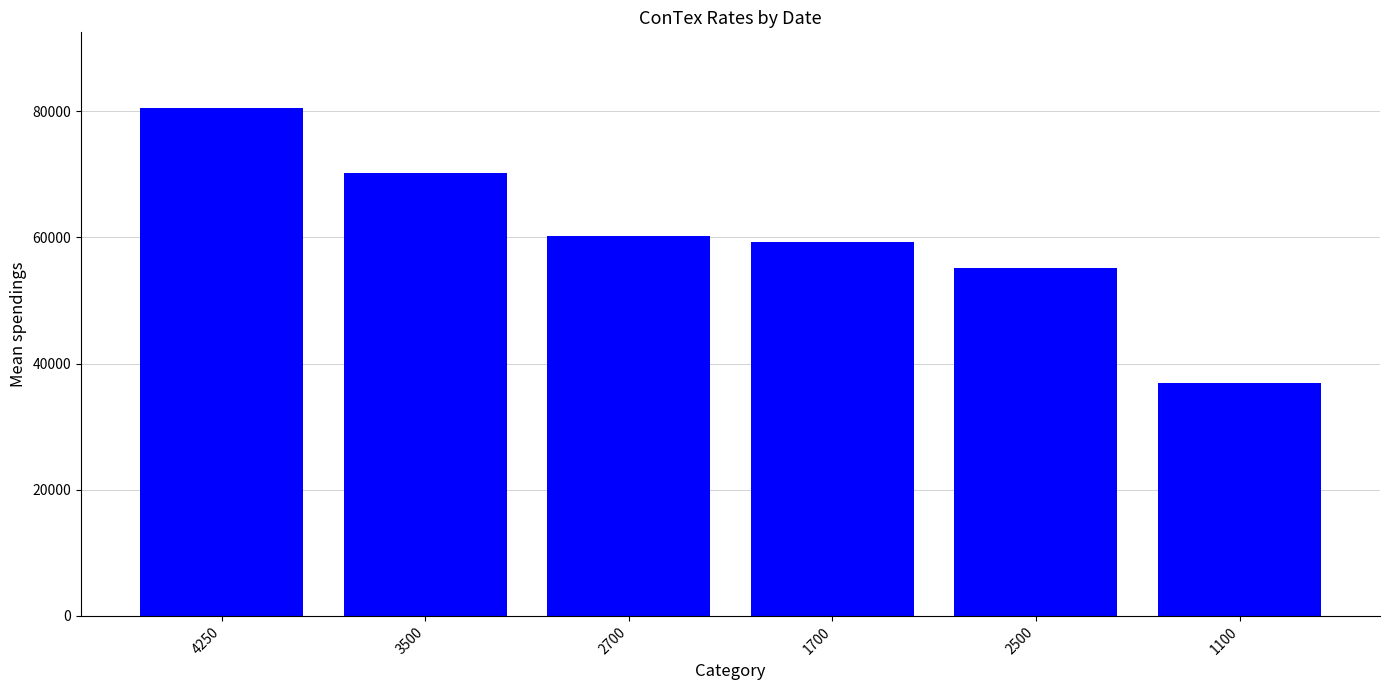

Where does the data first go above 60164?

4250